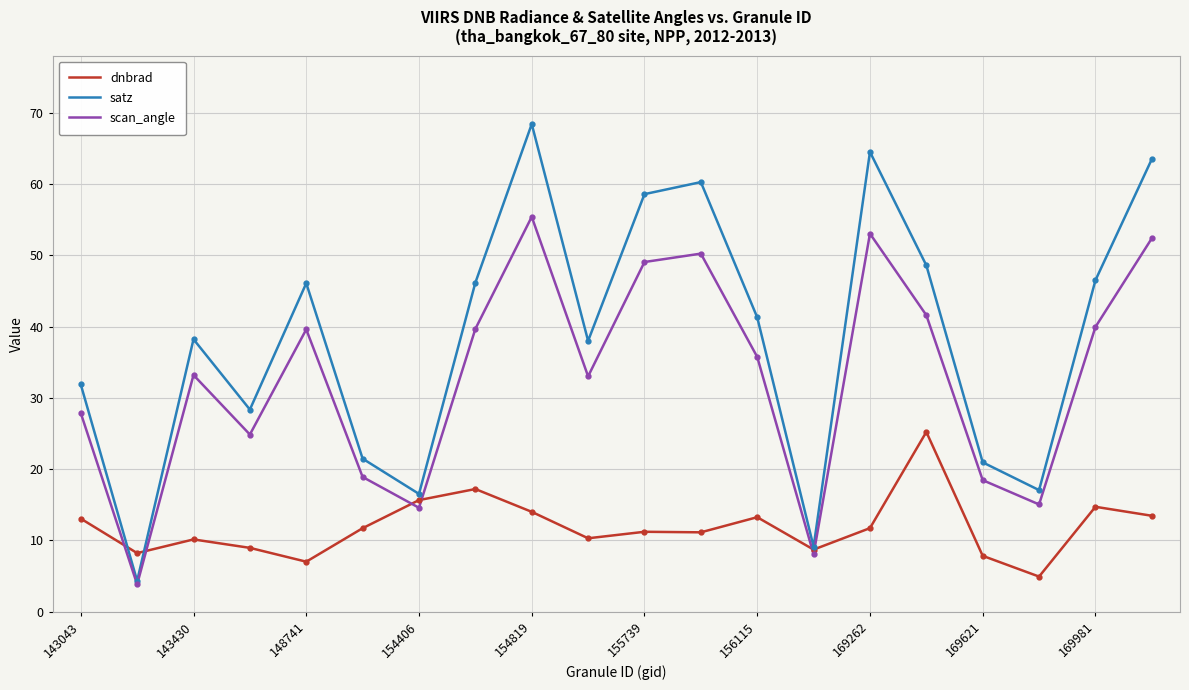

Does the chart display data point markers on the line(s)?

No